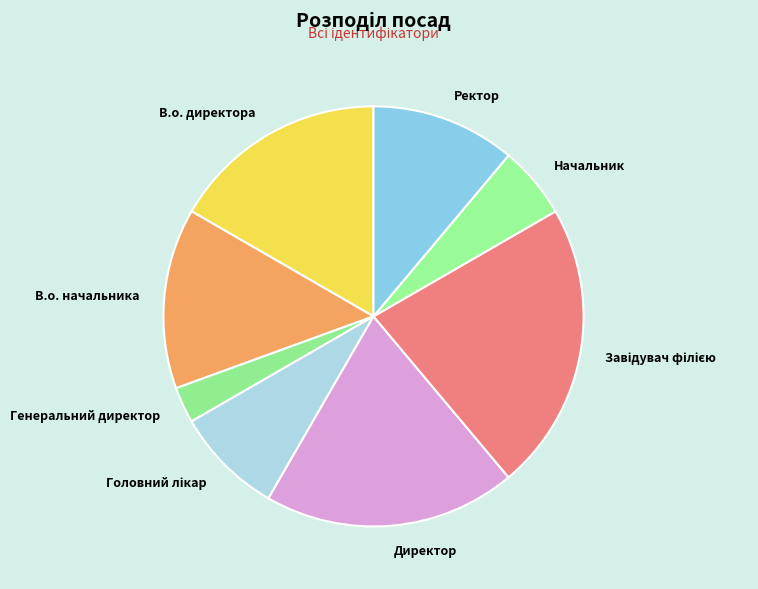

Is it true that Директор is 5% of the pie?

False